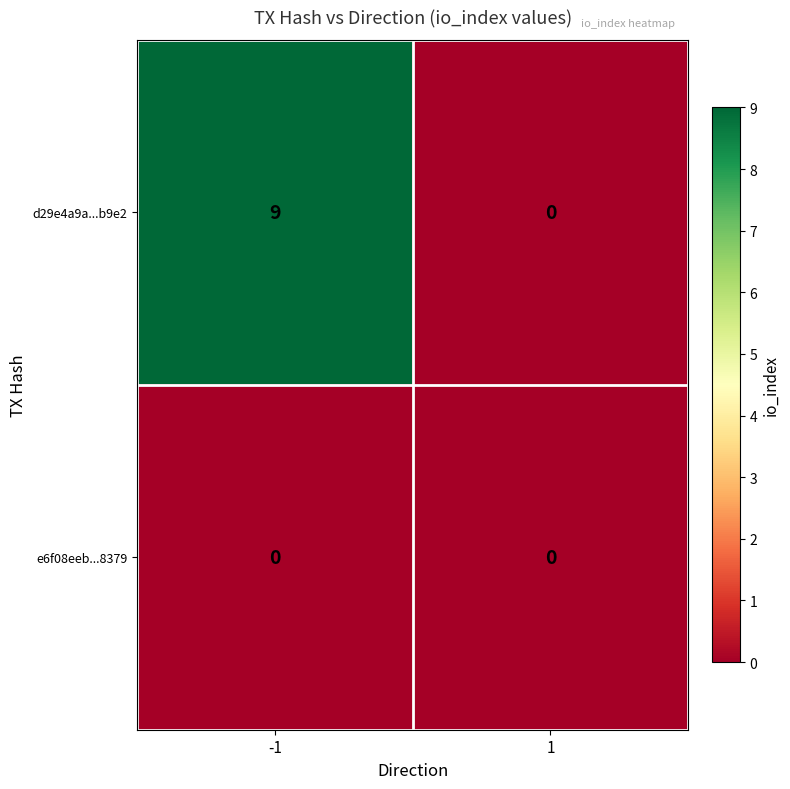

Reading left to right, what are all the values shown in this chart?

d29e4a9a...b9e2: -1=9	1=0
e6f08eeb...8379: -1=0	1=0